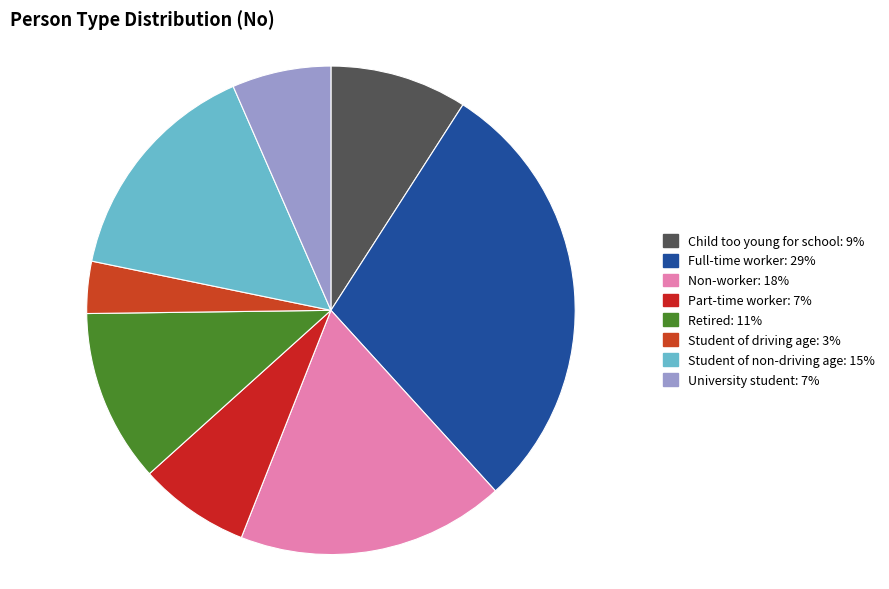

Which has a higher value, Non-worker or University student?

Non-worker